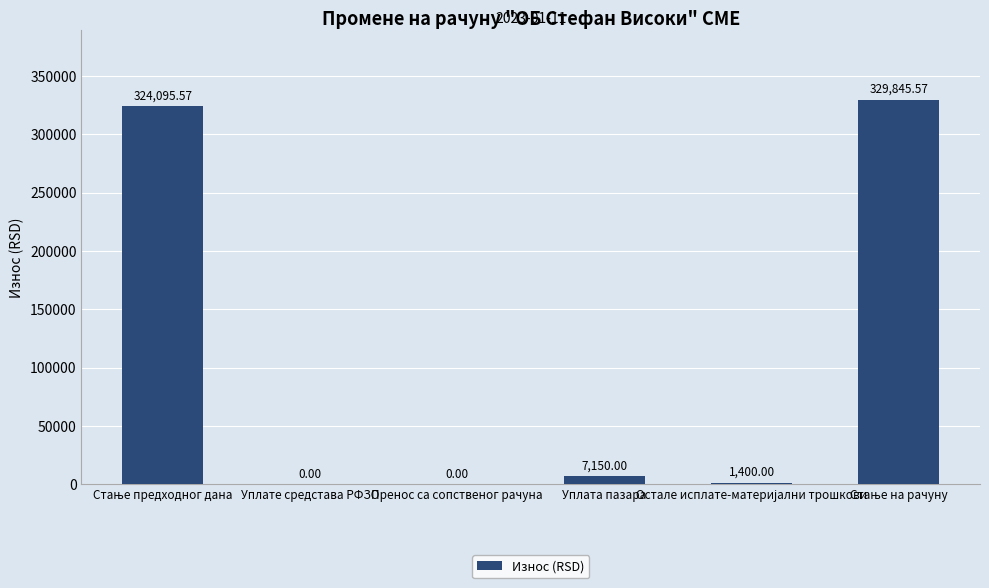

Does the chart contain stacked bars?

No